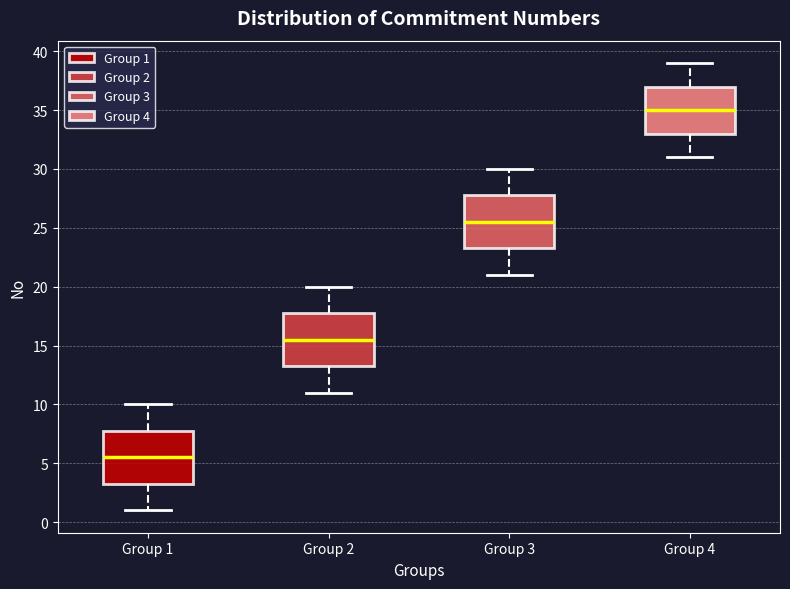

Where is the lower edge of the box for Group 3 on the y-axis? The values are not printed on the chart, so give them approximately, as read against the axis.

23.5